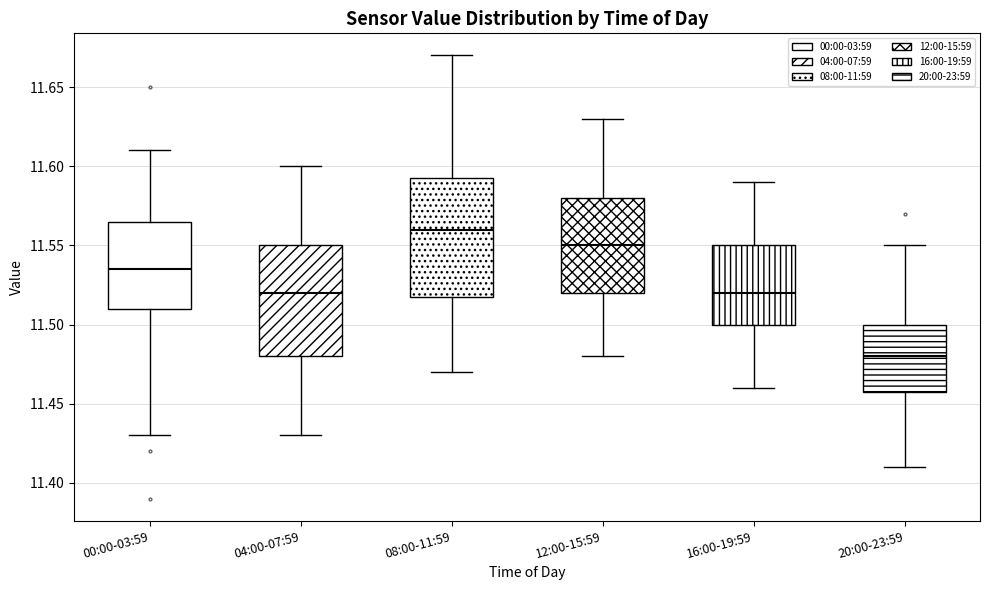

Reading left to right, transcribe this box plot: for each box, give where its median line is, the range the box spans, and where its two whiskers end, as read against the y-axis. The values are not printed on the chart, so give them approximately, as read against the axis.

00:00-03:59: median 11.535, box 11.510 to 11.565, whiskers 11.430 to 11.610
04:00-07:59: median 11.520, box 11.480 to 11.550, whiskers 11.430 to 11.600
08:00-11:59: median 11.560, box 11.520 to 11.595, whiskers 11.470 to 11.670
12:00-15:59: median 11.550, box 11.520 to 11.580, whiskers 11.480 to 11.630
16:00-19:59: median 11.520, box 11.500 to 11.550, whiskers 11.460 to 11.590
20:00-23:59: median 11.480, box 11.460 to 11.500, whiskers 11.410 to 11.550